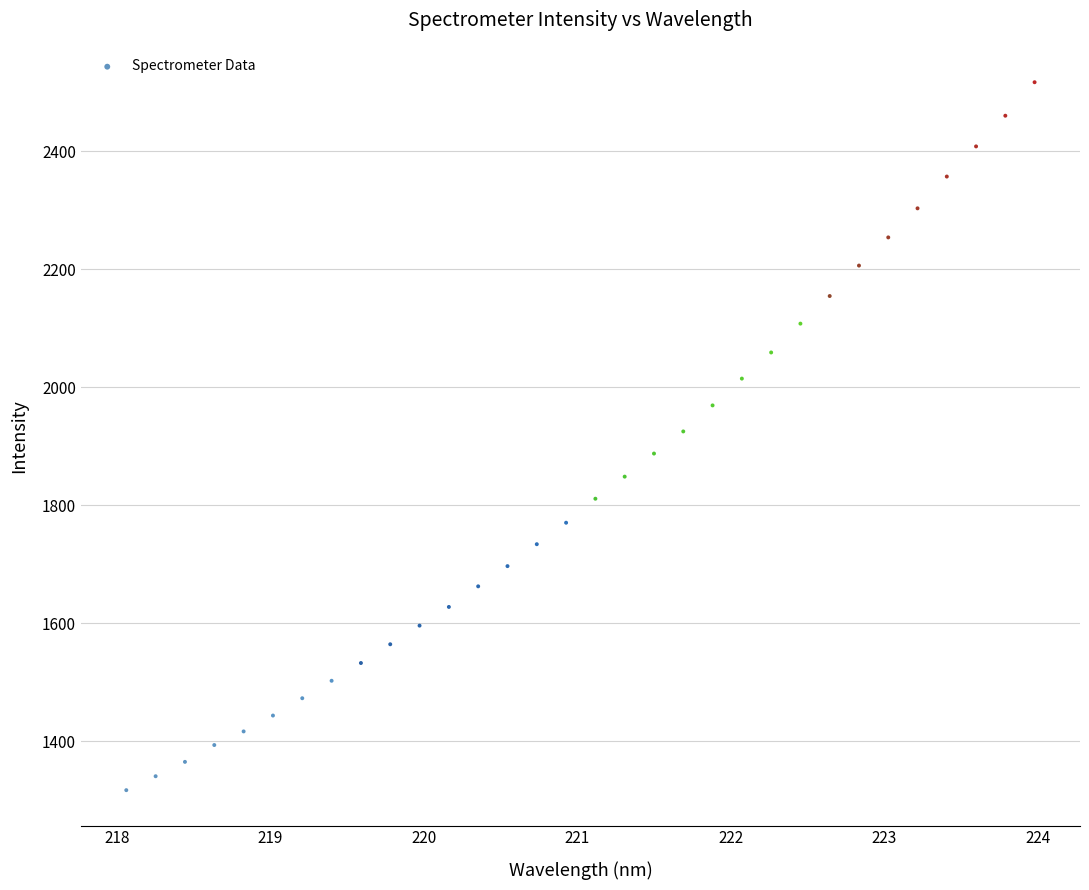

What is the range of X values (max minus min)?

5.9